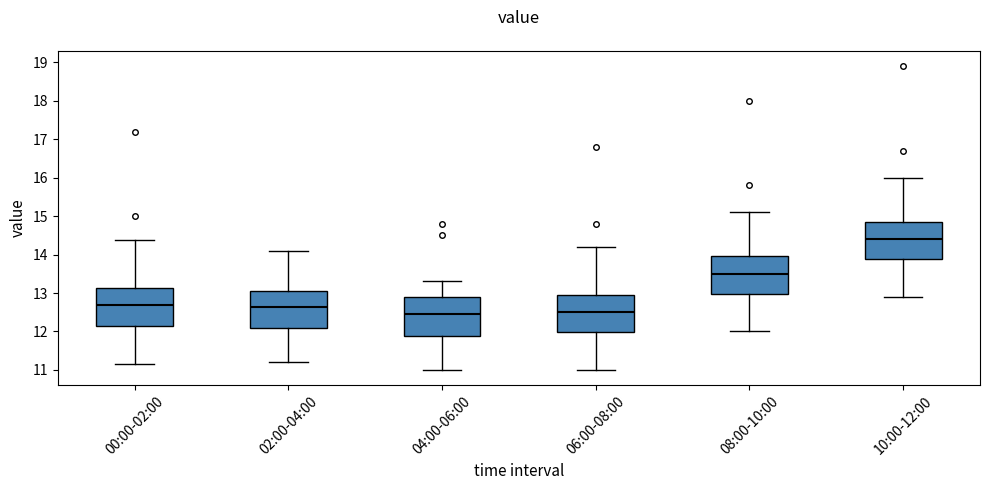

Reading left to right, read every box against the y-axis: the position of its median line, the range the box covers, and the ends of its whiskers. The values are not printed on the chart, so give them approximately, as read against the axis.

00:00-02:00: median 12.7, box 12.2 to 13.1, whiskers 11.2 to 14.4
02:00-04:00: median 12.6, box 12.1 to 13.1, whiskers 11.2 to 14.1
04:00-06:00: median 12.5, box 11.9 to 12.9, whiskers 11.0 to 13.3
06:00-08:00: median 12.5, box 12.0 to 13.0, whiskers 11.0 to 14.2
08:00-10:00: median 13.5, box 13.0 to 14.0, whiskers 12.0 to 15.1
10:00-12:00: median 14.4, box 13.9 to 14.9, whiskers 12.9 to 16.0